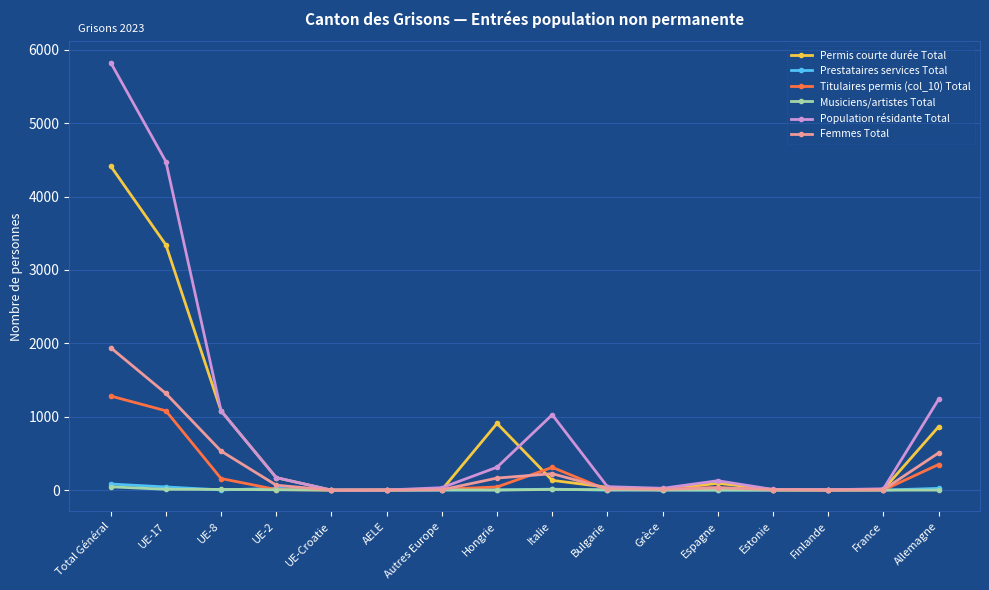

True or false: Femmes Total has more than 0 interior local peaks.

True